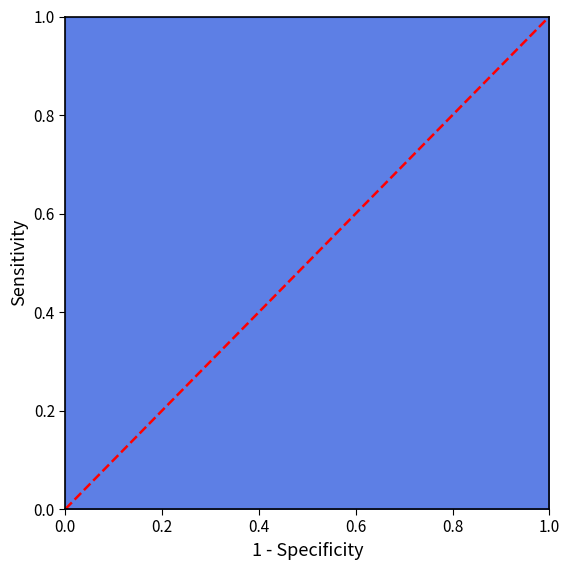

Which has a higher value, 0.0 or 1.0?

1.0